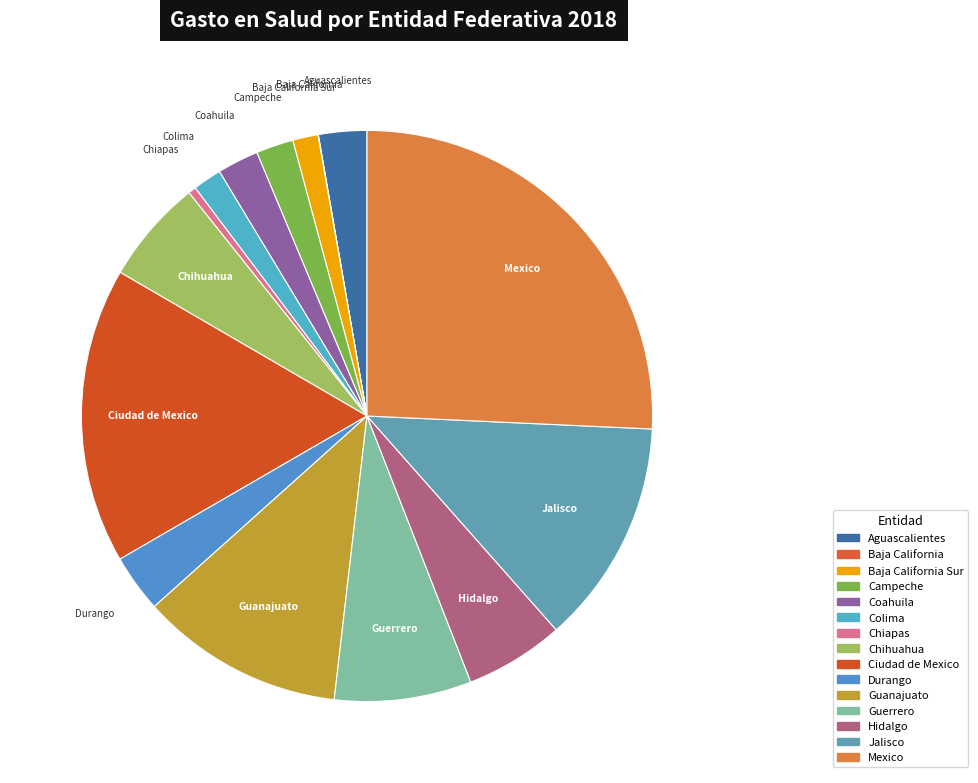

To the nearest percent, what is the average slice percentage?

7%